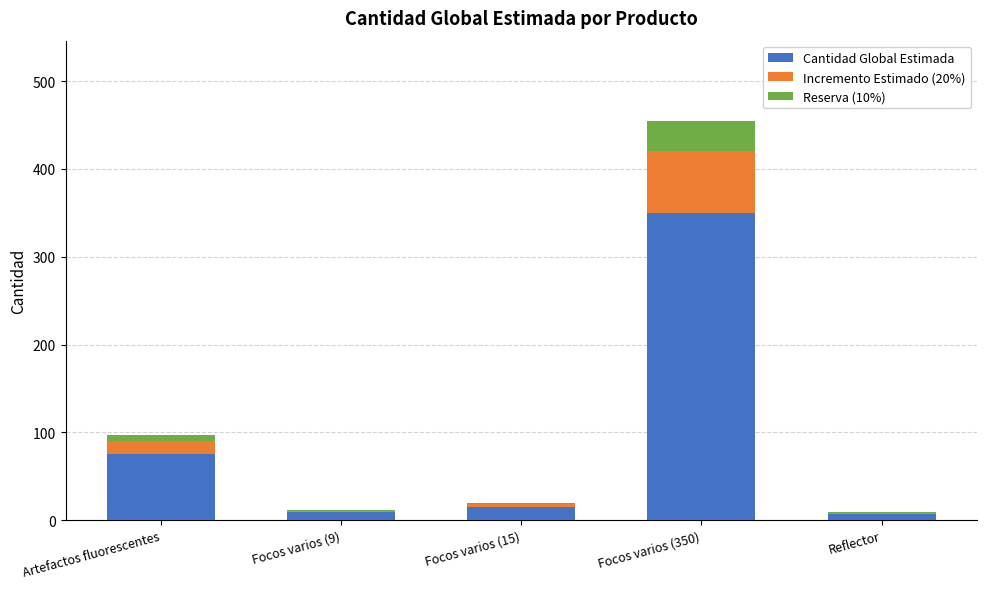

What is the highest value of the Cantidad Global Estimada series?

350.0